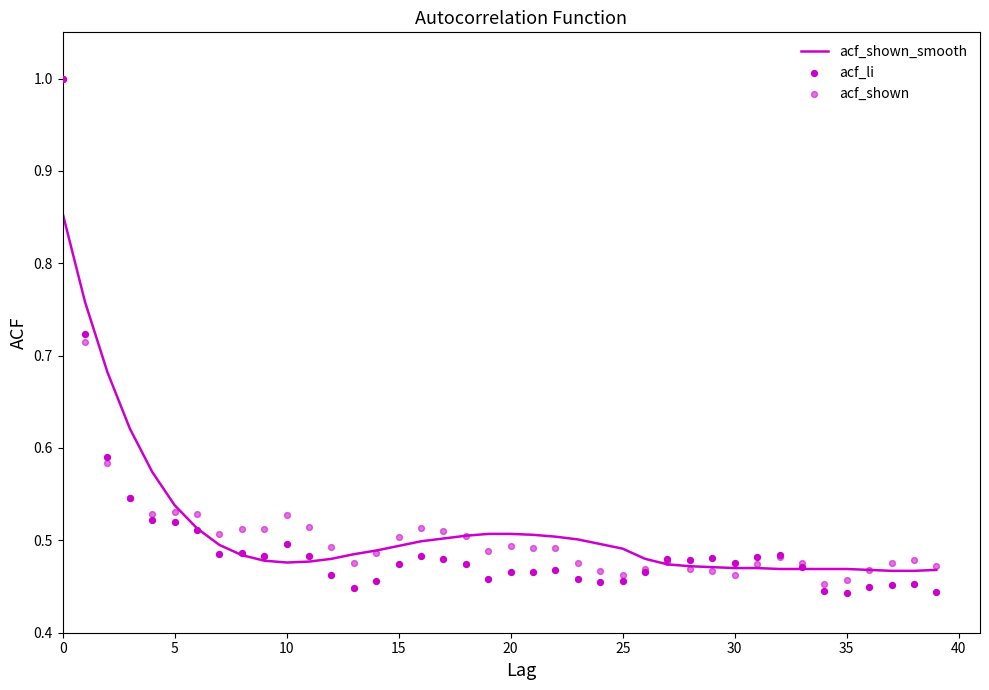

Which series has the largest total across all categories?

acf_shown_smooth